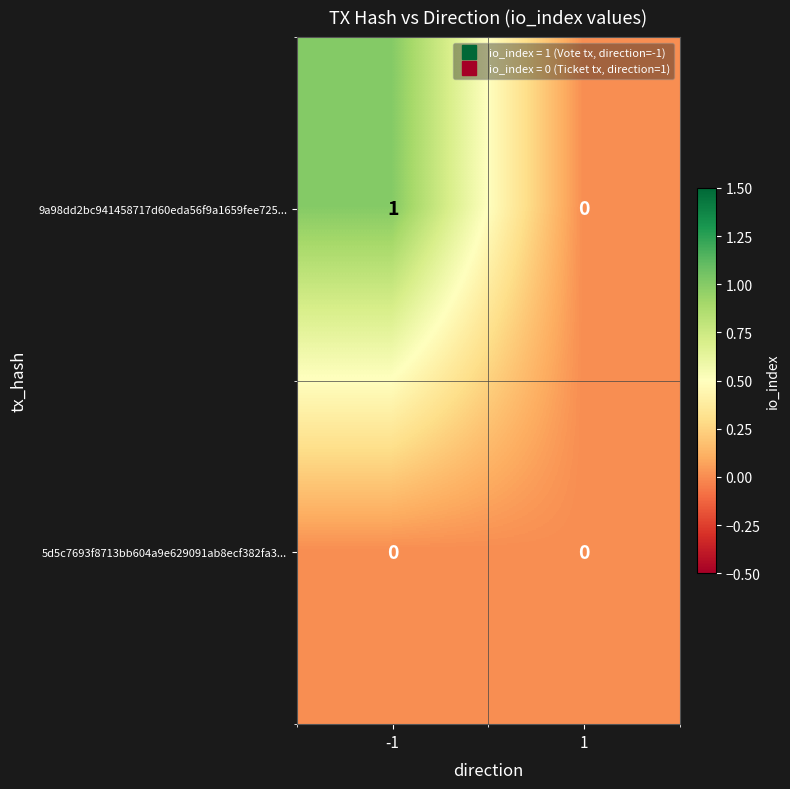

List the series in order of their peak value, lowest first.

5d5c7693f8713bb604a9e629091ab8ecf382fa3..., 9a98dd2bc941458717d60eda56f9a1659fee725...